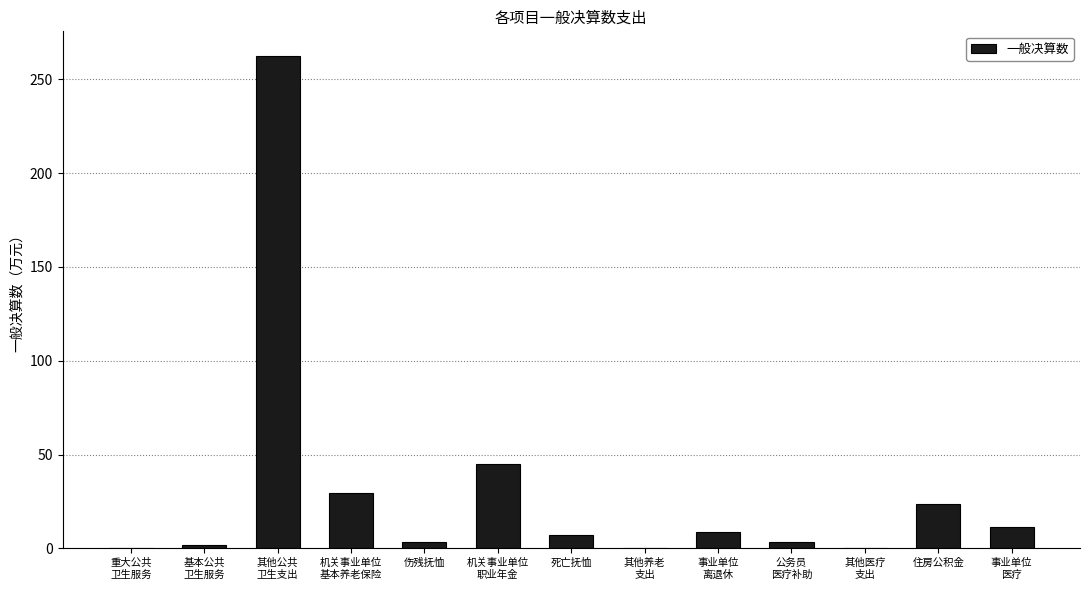

What is the greatest value displayed?

262.5